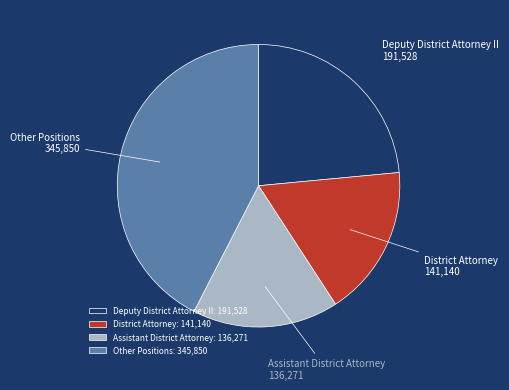

Is District Attorney: 141,140 the majority of the pie?

No